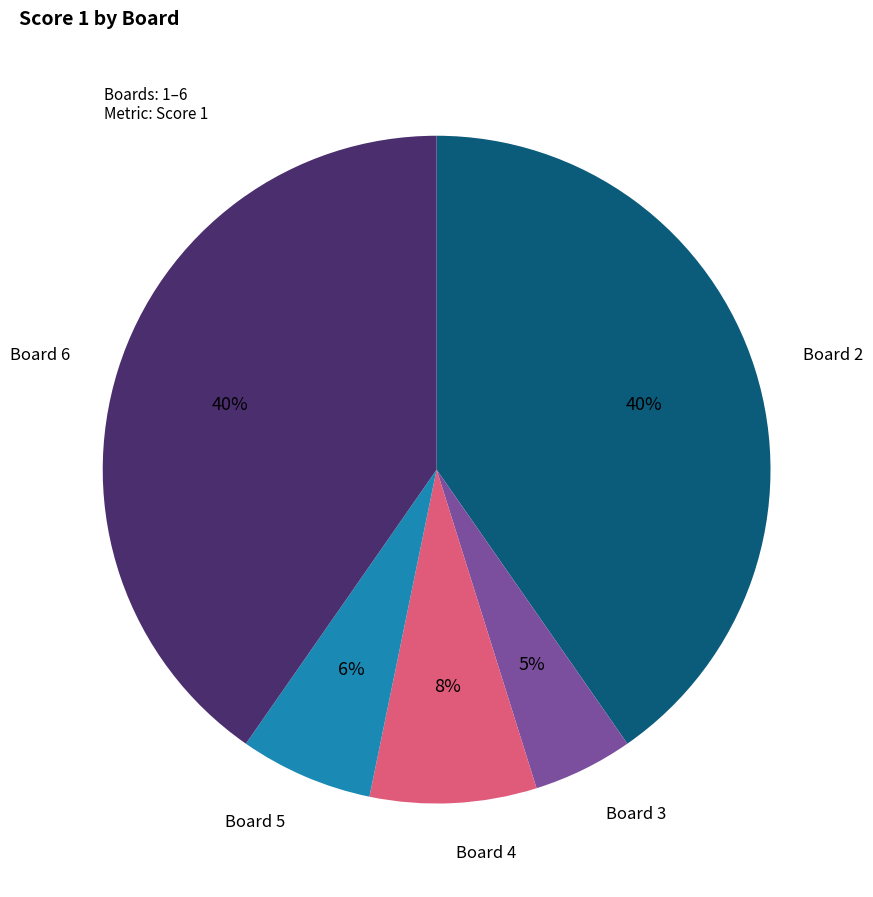

Does Board 2 represent more than half of the total?

No